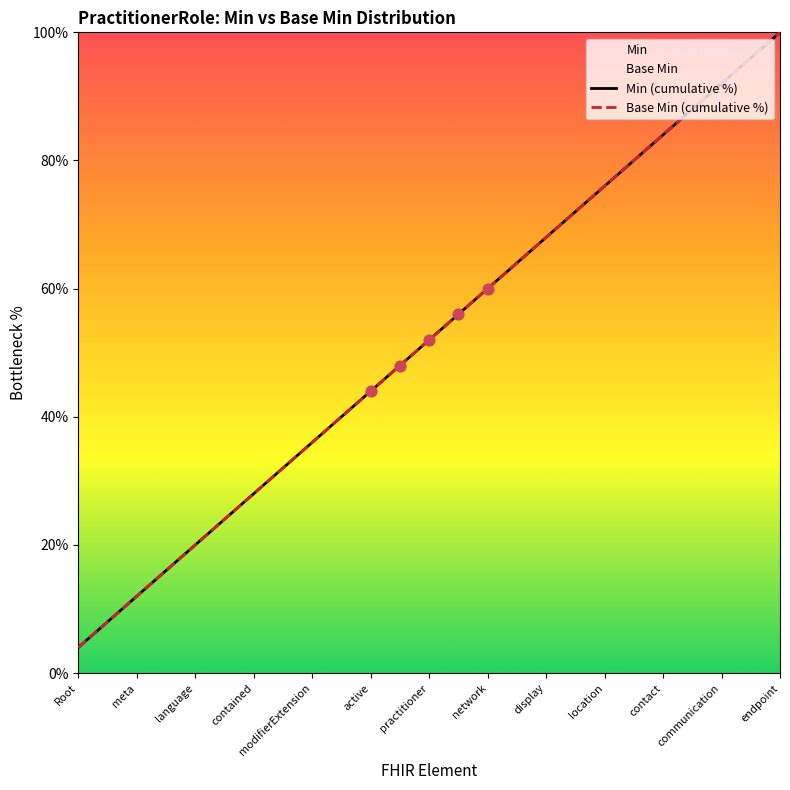

What is the total value across all series at language?

40.0